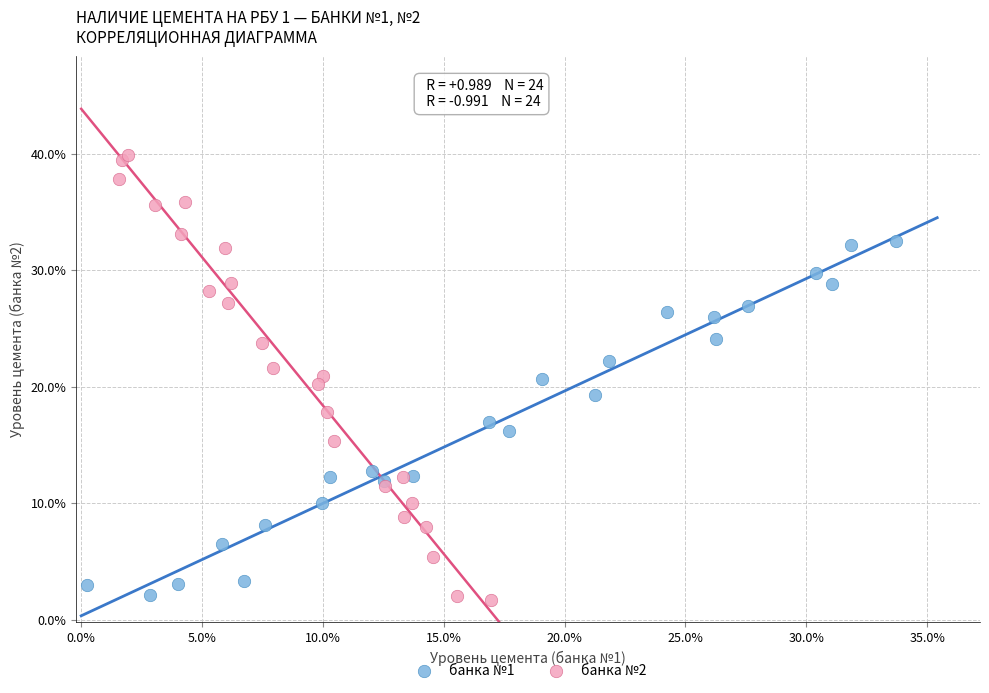

What are all the series names shown in the legend?

банка №1, банка №2